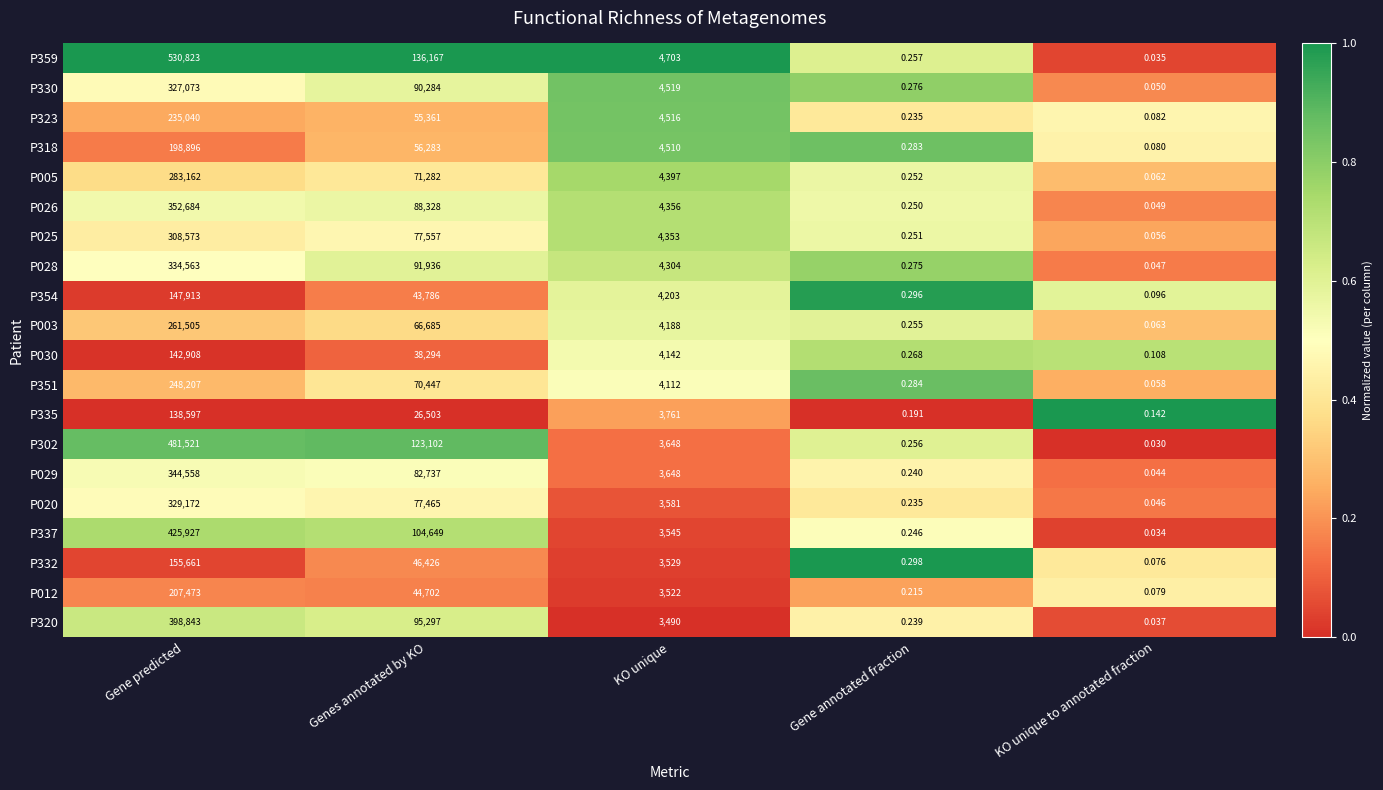

Which category has the highest value across all series?

Gene predicted